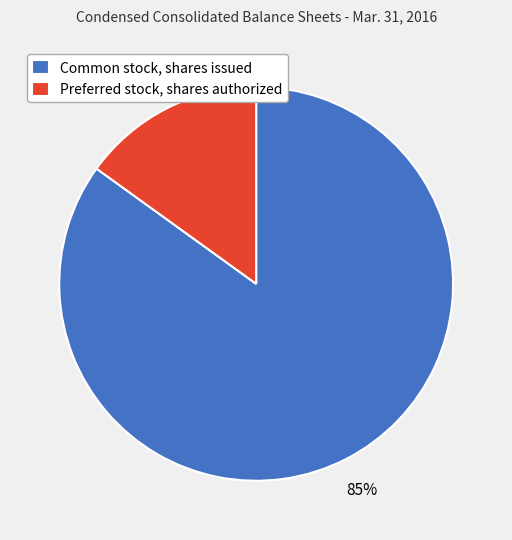

Which slice is the largest?

Common stock, shares issued